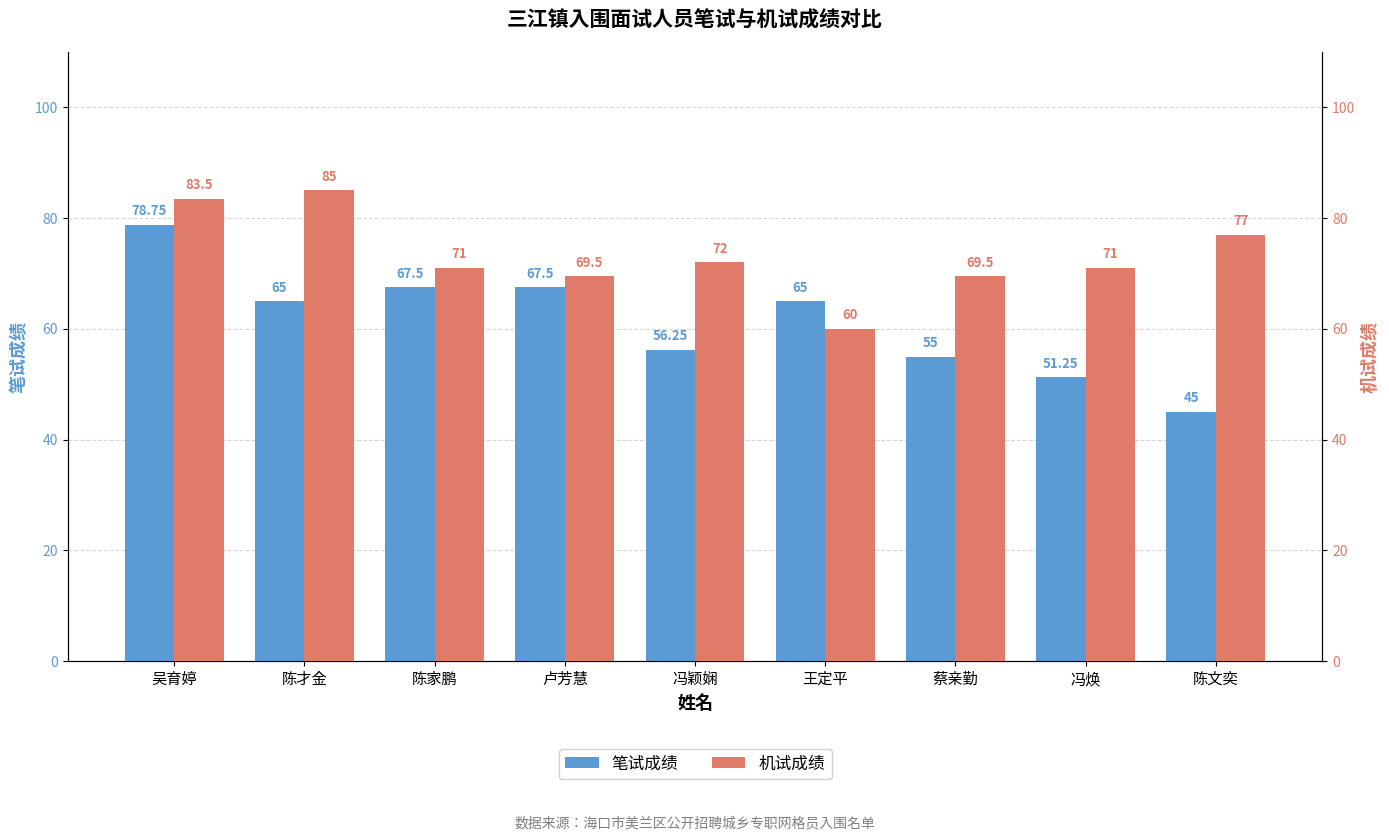

Reading left to right, transcribe all the data shown in this chart.

笔试成绩: 吴育婷=78.8	陈才金=65.0	陈家鹏=67.5	卢芳慧=67.5	冯颖娴=56.2	王定平=65.0	蔡亲勤=55.0	冯焕=51.2	陈文奕=45.0
机试成绩: 吴育婷=83.5	陈才金=85.0	陈家鹏=71.0	卢芳慧=69.5	冯颖娴=72.0	王定平=60.0	蔡亲勤=69.5	冯焕=71.0	陈文奕=77.0